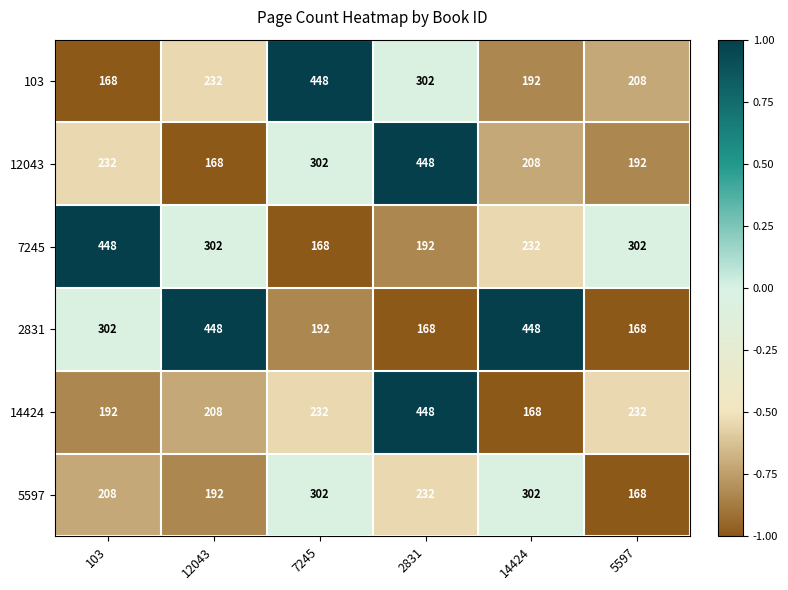

How many values in the 2831 series are below 302?

3